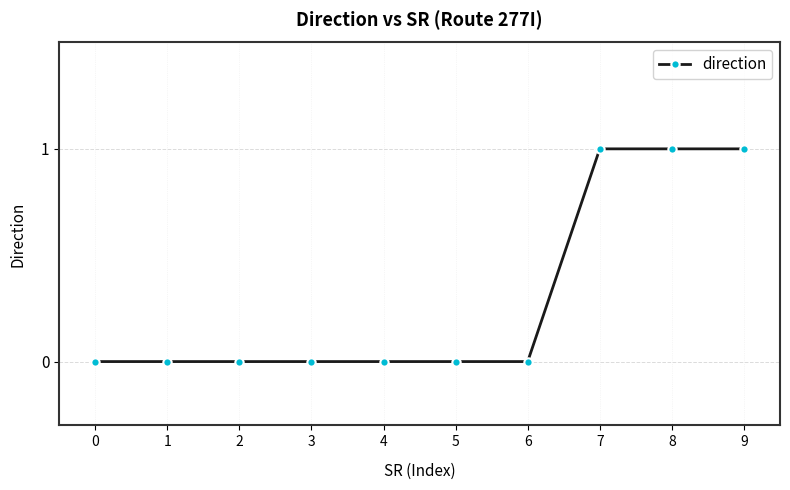

Reading right to left, transcribe all the data shown in this chart.

1	1	1	0	0	0	0	0	0	0